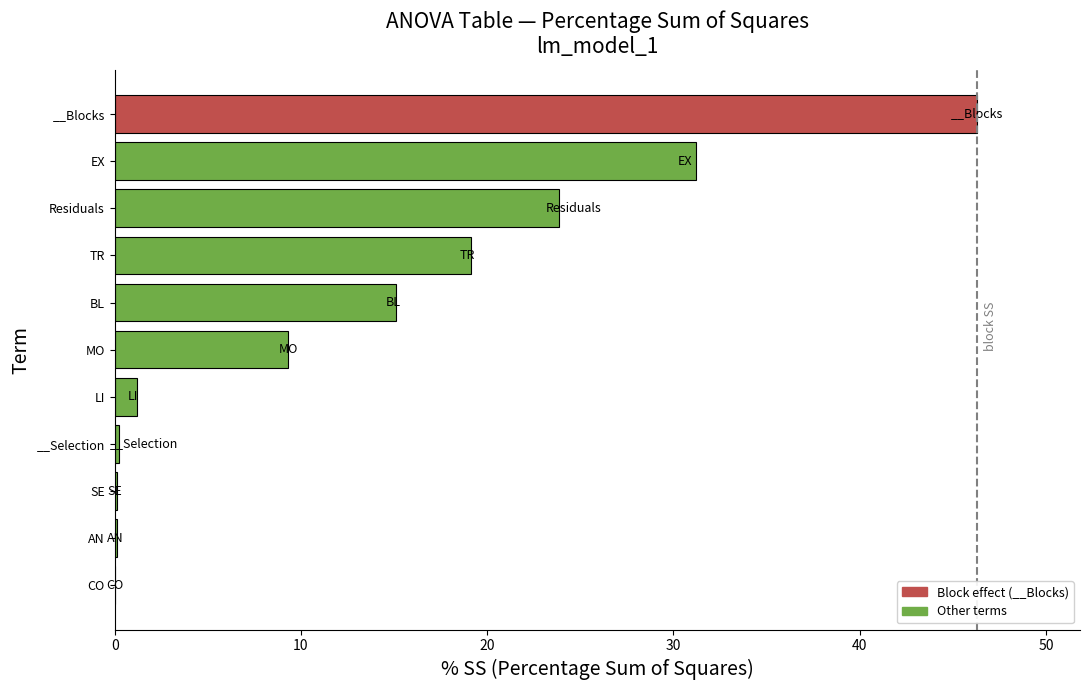

Which has a higher value, MO or TR?

TR